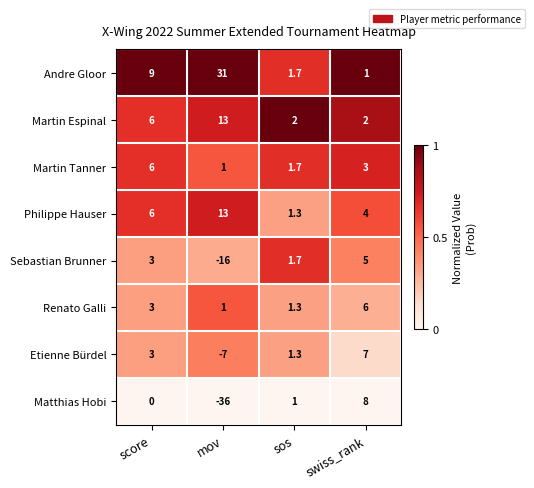

How many series are shown in this chart?

8